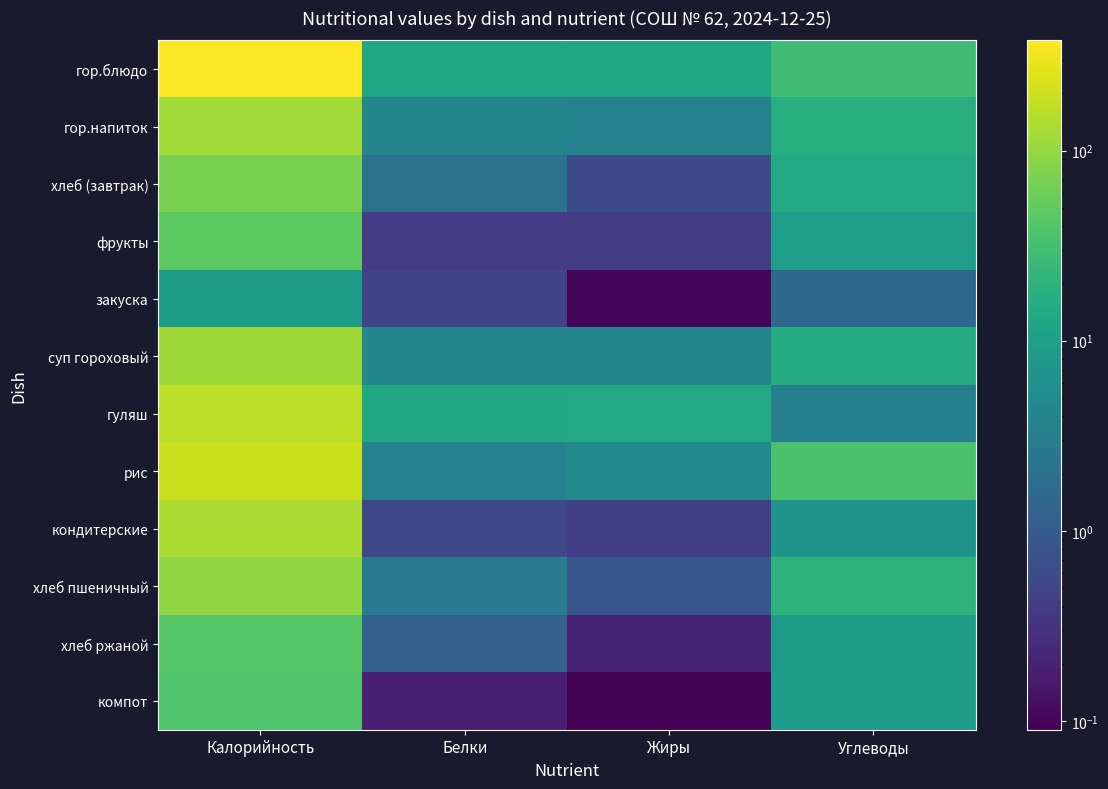

Between Калорийность and Белки, which series saw the biggest shift?

гор.блюдо